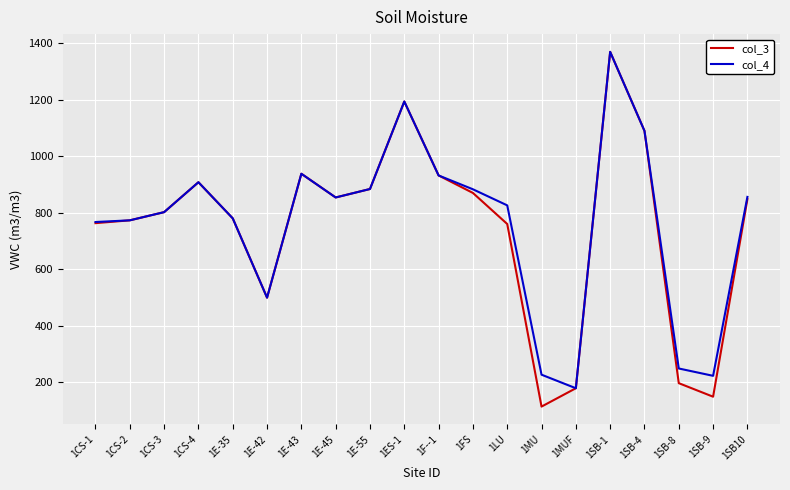

What is the difference between the maximum and minimum values in the col_4 series?

1192